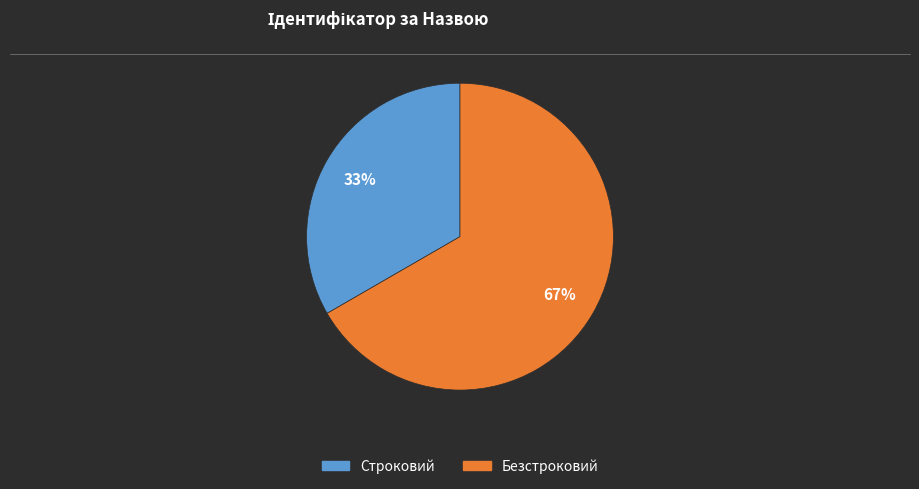

Which has a higher value, Строковий or Безстроковий?

Безстроковий